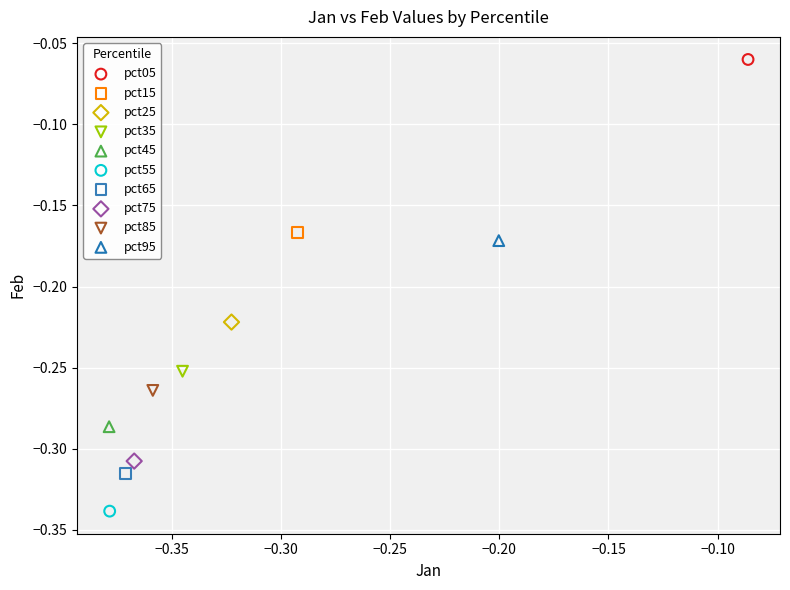

What are all the series names shown in the legend?

pct05, pct15, pct25, pct35, pct45, pct55, pct65, pct75, pct85, pct95